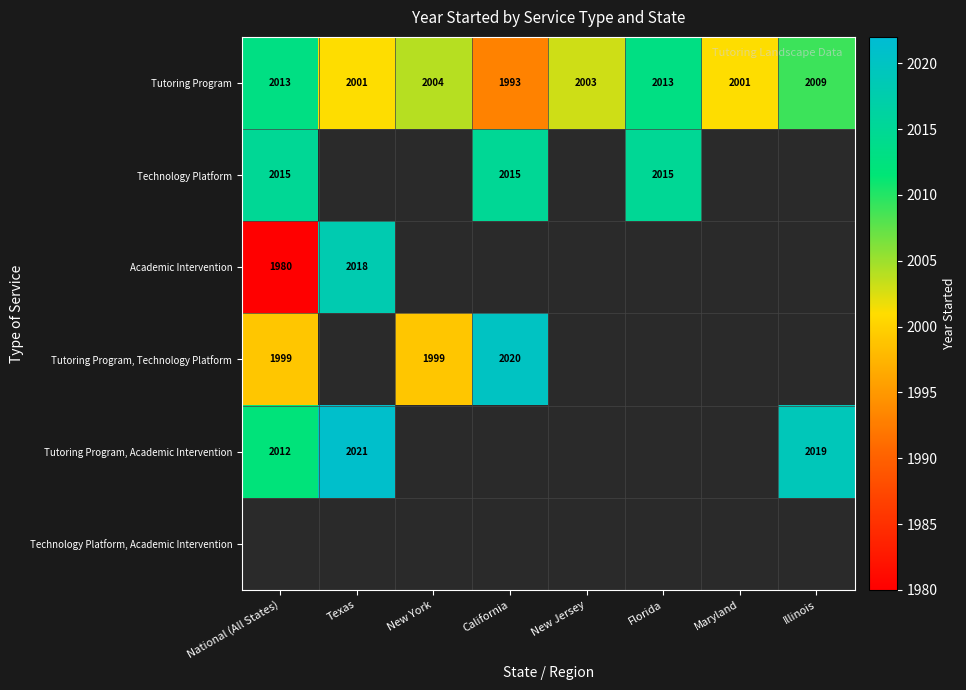

What is the difference between the maximum and minimum values in the Tutoring Program series?

20